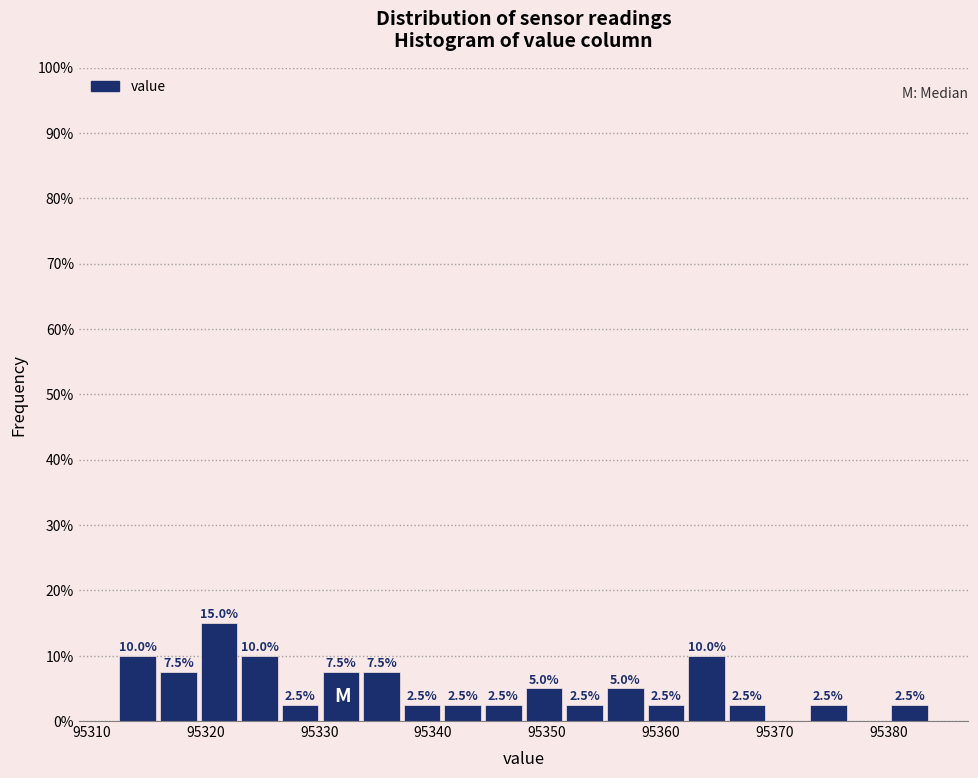

Around what value on the x-axis is the tallest bar? Give the approximate position of its centre, as read against the axis.

95321